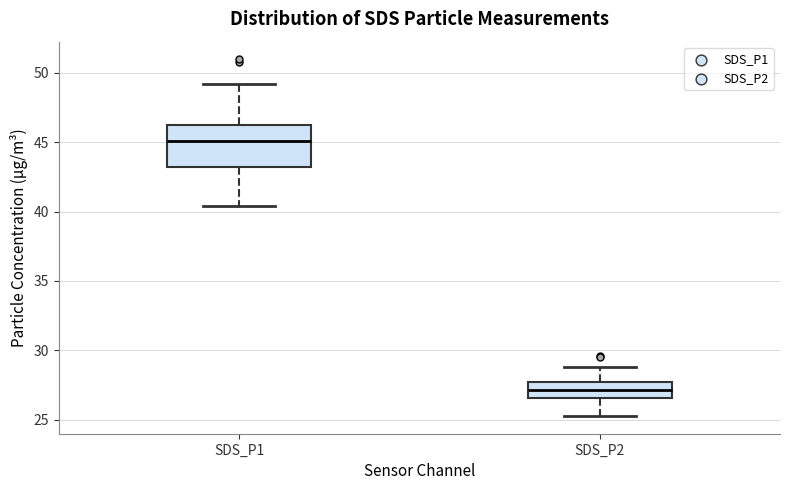

Where does the median line of the box for SDS_P1 sit on the y-axis? The values are not printed on the chart, so give them approximately, as read against the axis.

45.0